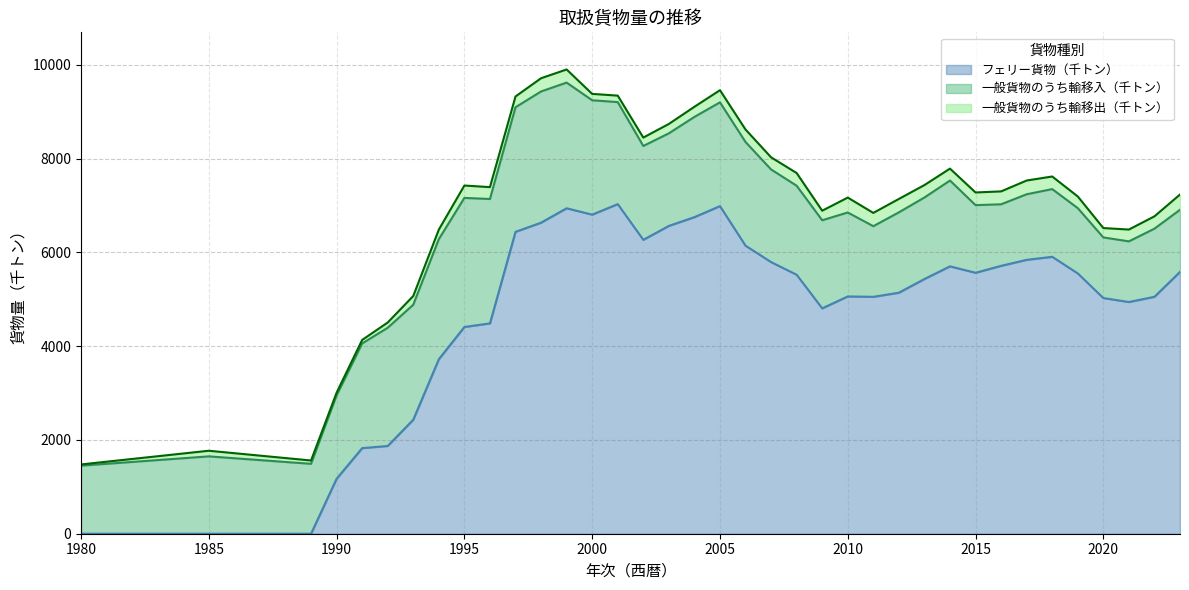

Which series has the widest spread of values?

フェリー貨物（千トン）